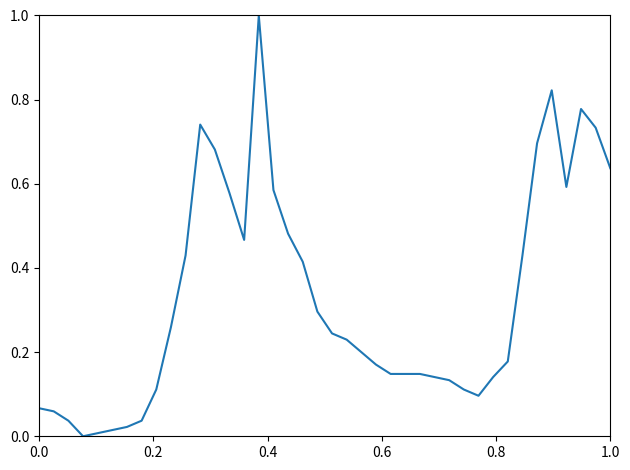

What is the greatest value displayed?

1.0